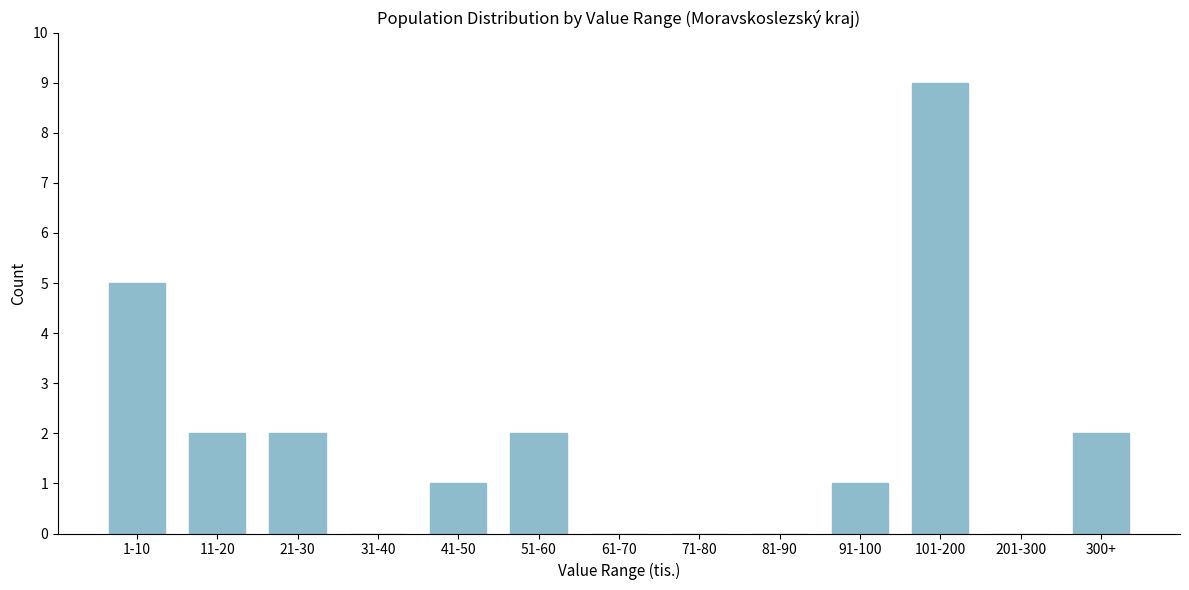

Reading left to right, what are all the values shown in this chart?

1-10=5	11-20=2	21-30=2	31-40=0	41-50=1	51-60=2	61-70=0	71-80=0	81-90=0	91-100=1	101-200=9	201-300=0	300+=2